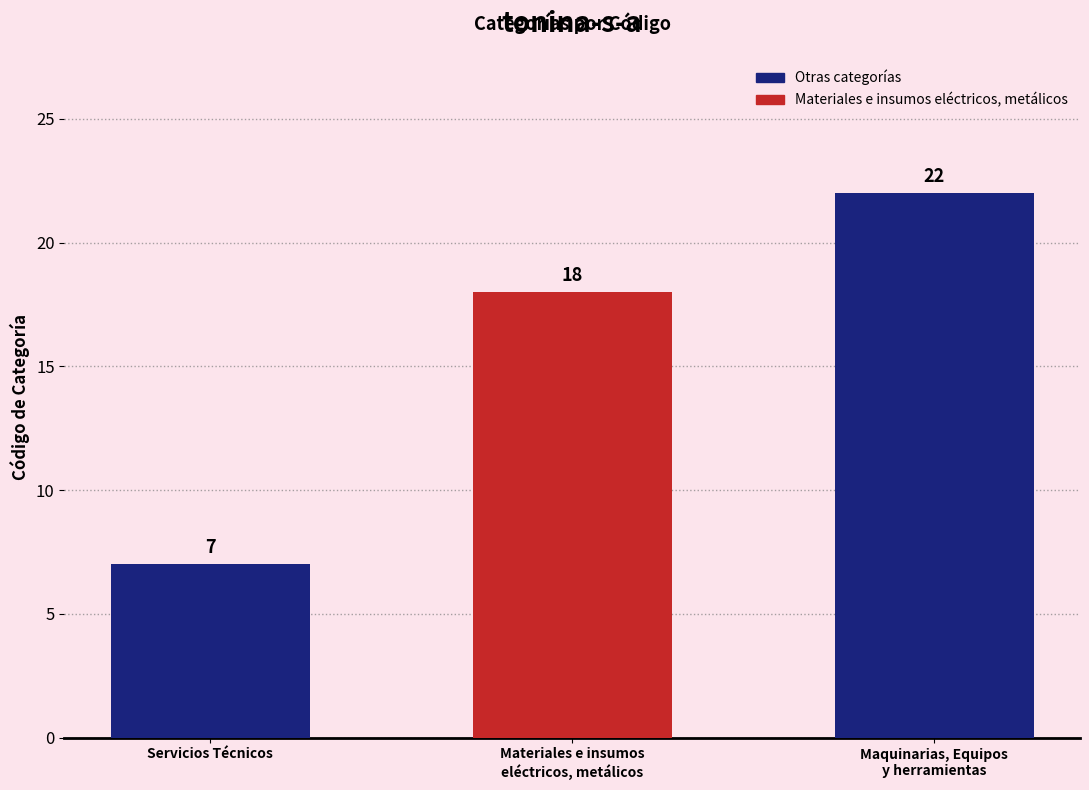

Reading right to left, what are all the values shown in this chart?

22	18	7